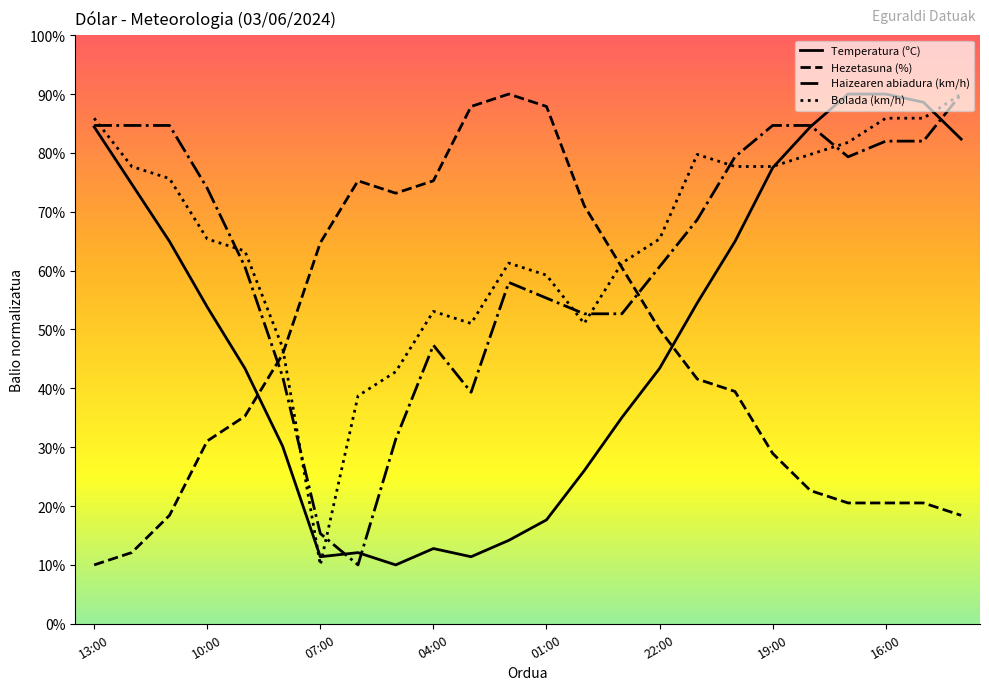

How many times do Haizearen abiadura (km/h) and Hezetasuna (%) cross each other?

2